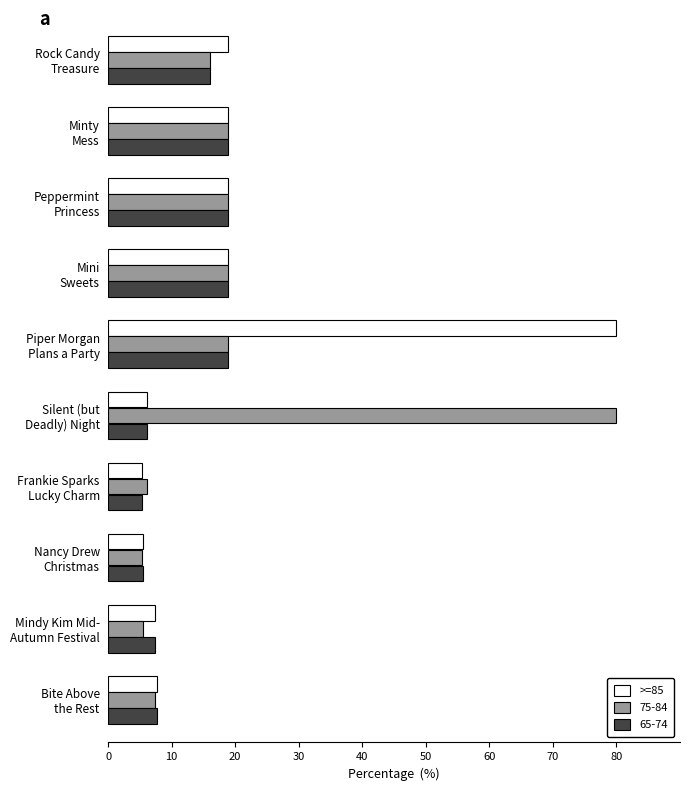

What is the minimum value shown in the chart?

5.4